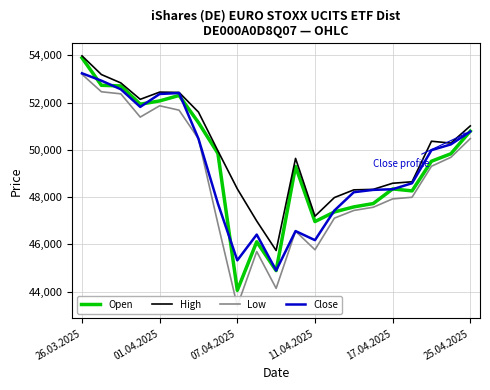

What is the sum of the Close values at 26.03.2025 and 6?

103704